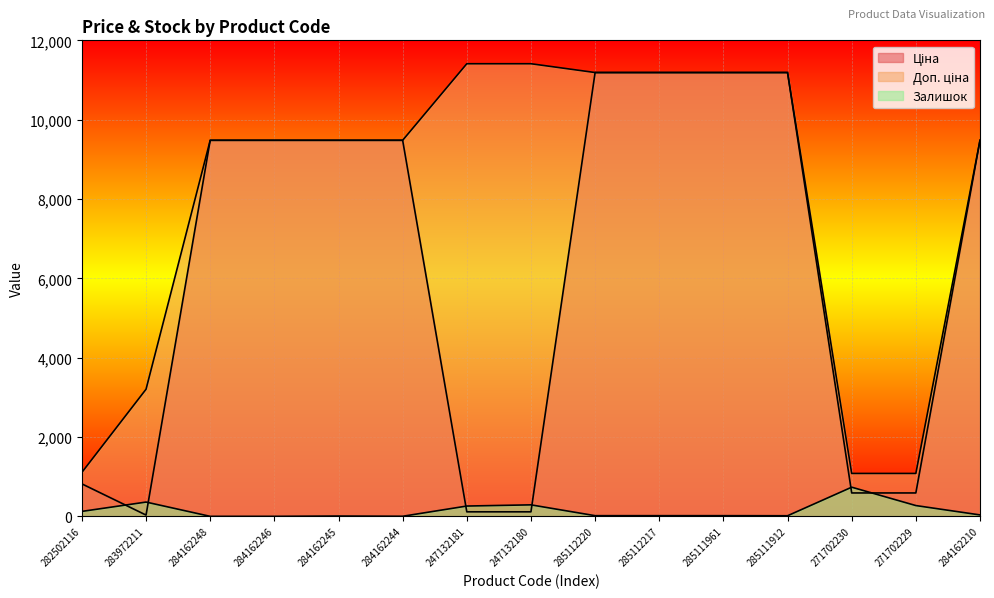

List the labels in order of Ціна value, largest first.

285112220, 285112217, 285111961, 285111912, 284162248, 284162246, 284162245, 284162244, 284162210, 282502116, 271702230, 271702229, 247132181, 247132180, 283972211